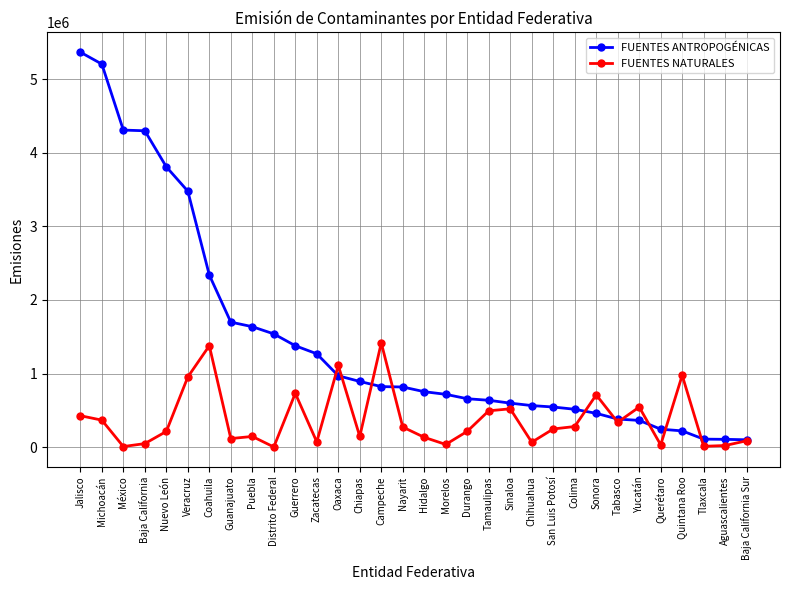

At which category does the chart reach its peak across all series?

Jalisco